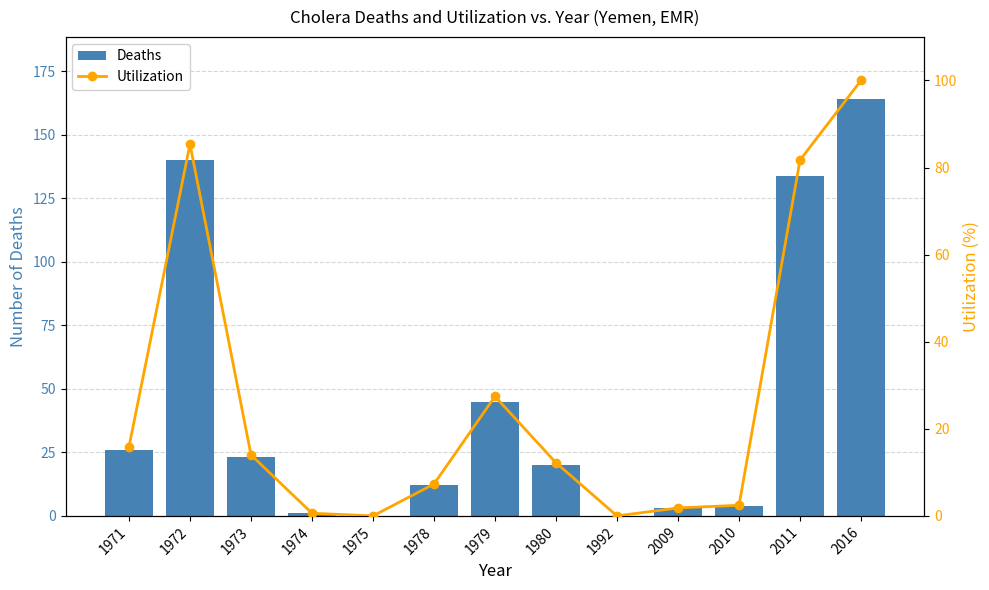

The Deaths series shows 48.6 at 2011. True or false?

False